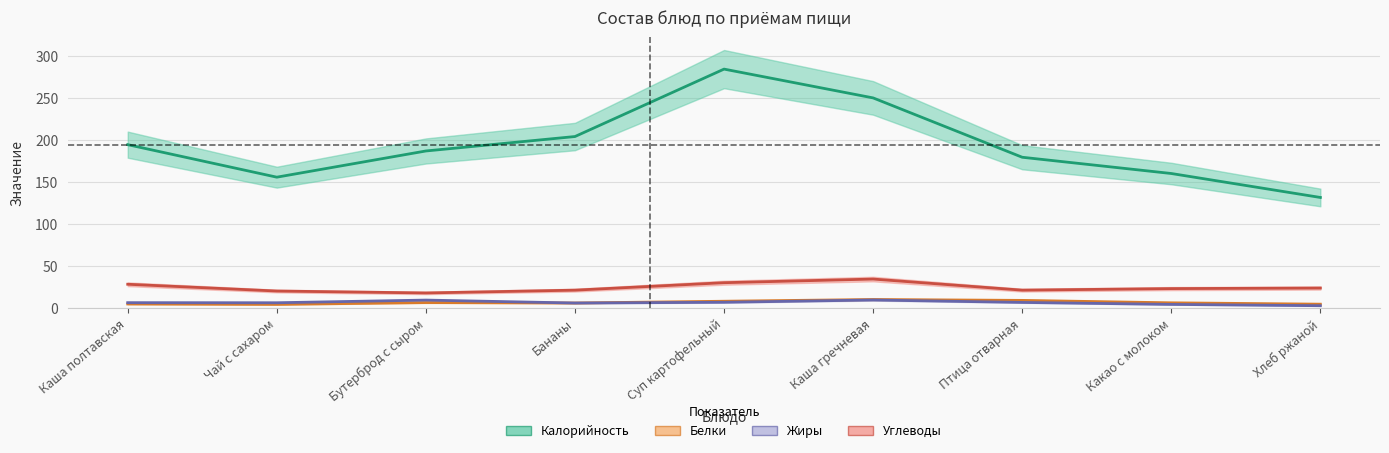

How many categories are shown in the chart?

9